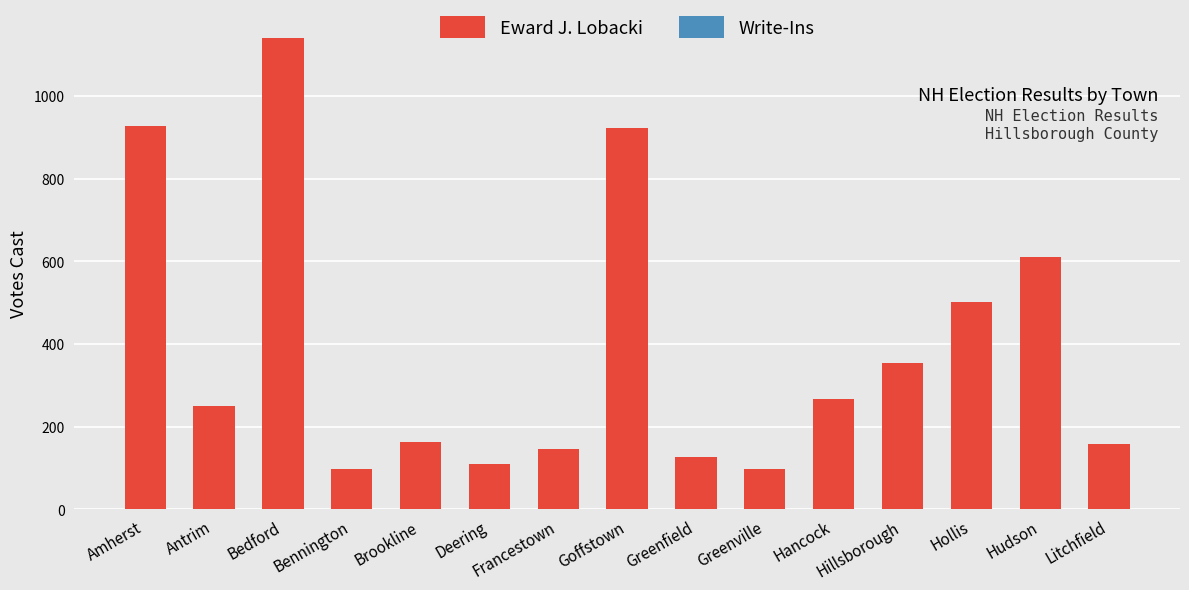

The value at Hollis is 502. True or false?

True